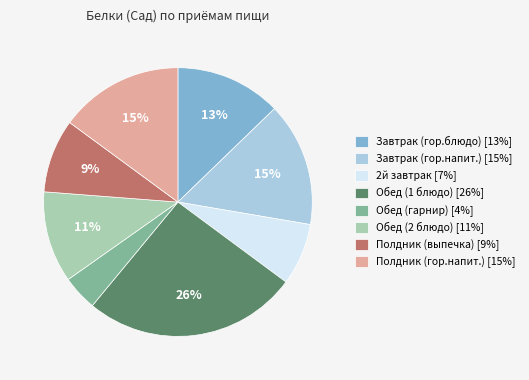

What is the ratio of the value at Обед (гарнир) [4%] to the value at Завтрак (гор.блюдо) [13%]?

0.3